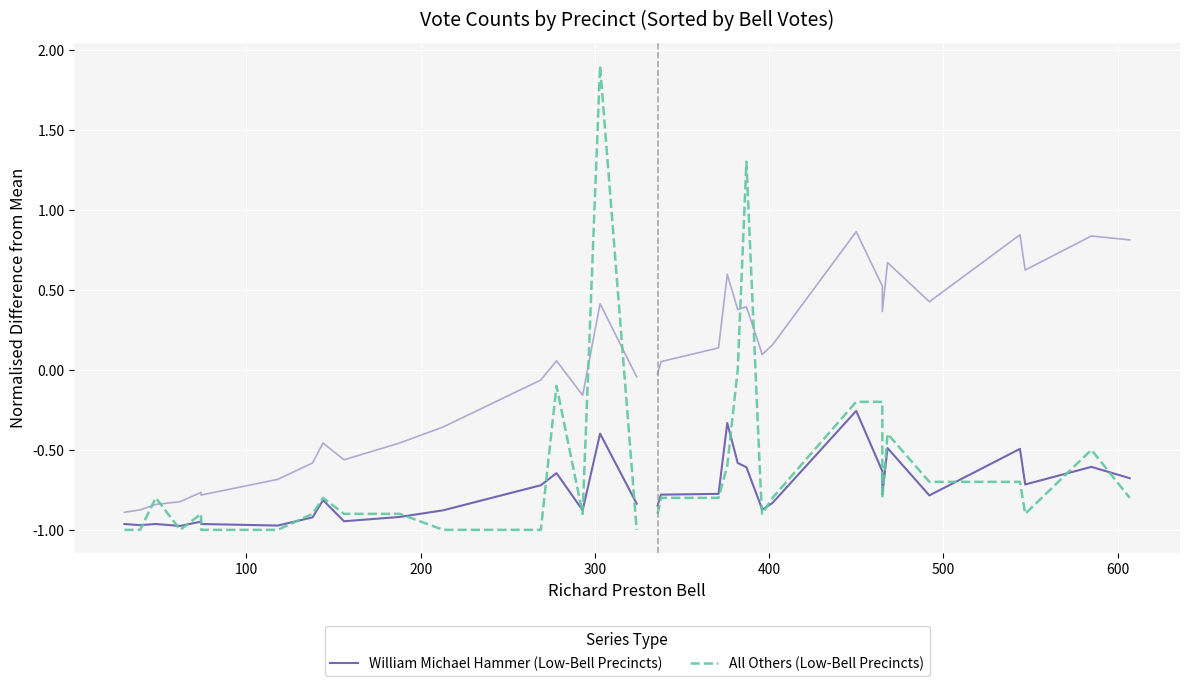

True or false: William Michael Hammer (Low-Bell Precincts) has more than 0 interior local peaks.

True